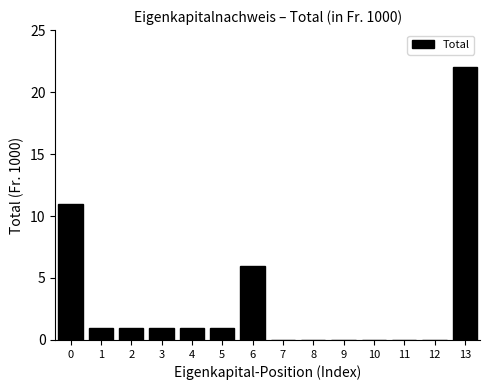

Reading left to right, list all the values displayed in this chart.

0=11	1=1	2=1	3=1	4=1	5=1	6=6	7=0	8=0	9=0	10=0	11=0	12=0	13=22